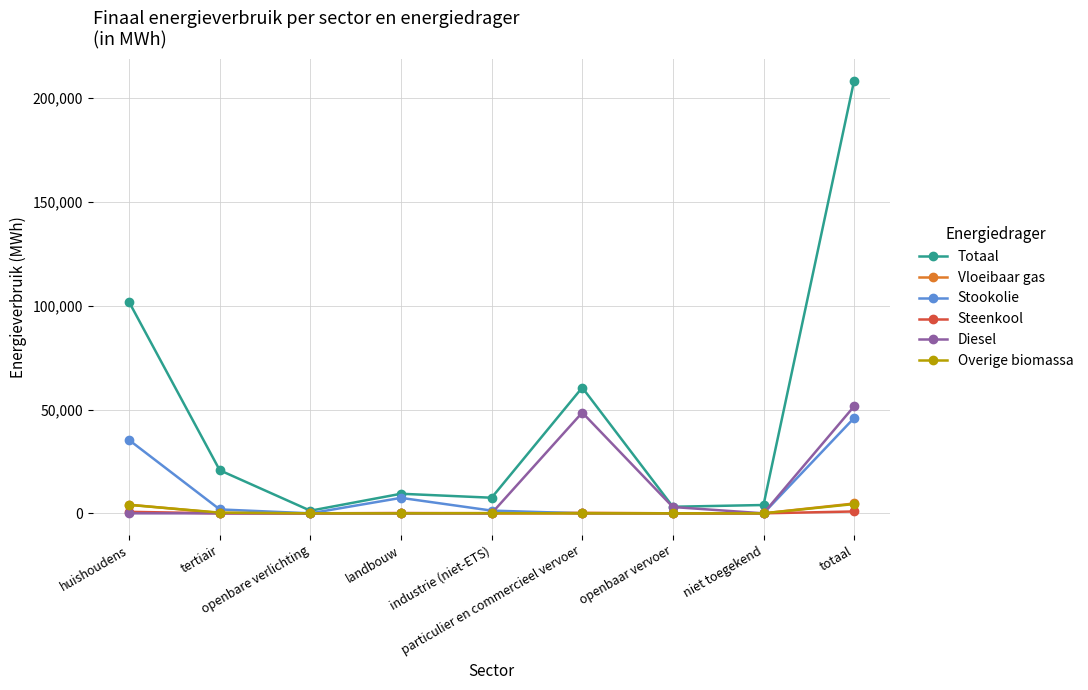

What are all the series names shown in the legend?

Totaal, Vloeibaar gas, Stookolie, Steenkool, Diesel, Overige biomassa